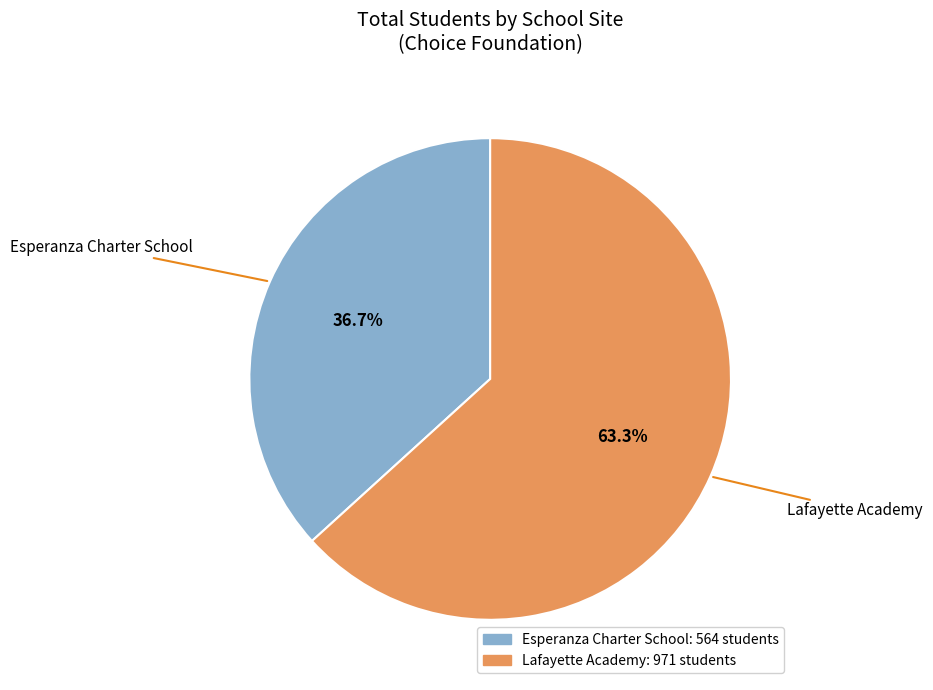

To the nearest percent, what percentage of the pie is Esperanza Charter School?

37%